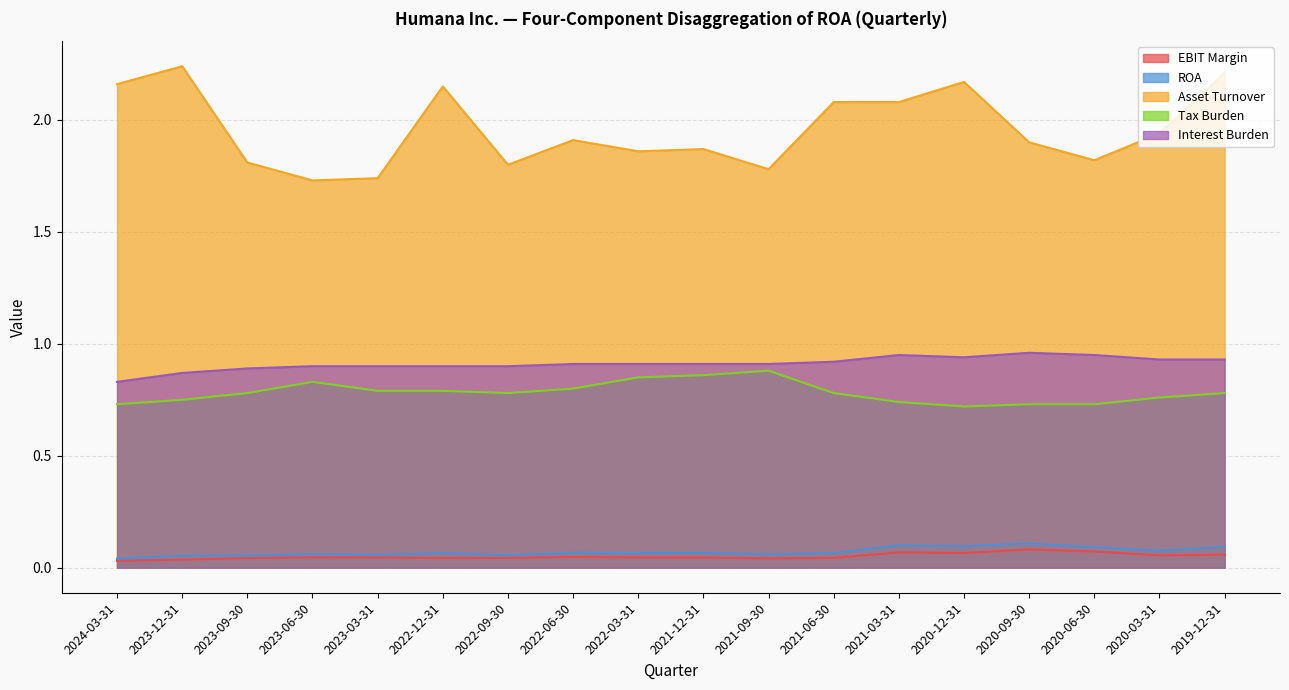

The Tax Burden series shows 0.8 at 2022-12-31. True or false?

True